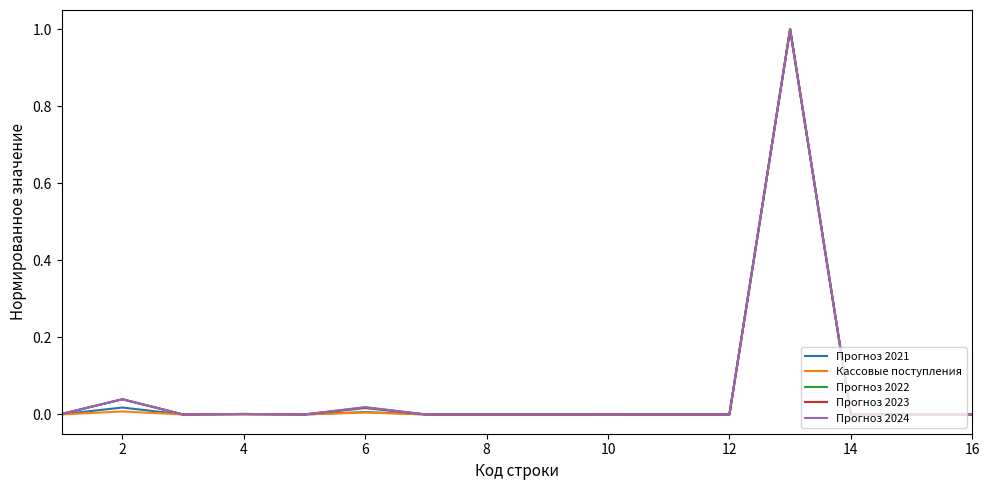

What is the maximum value shown in the chart?

1.0